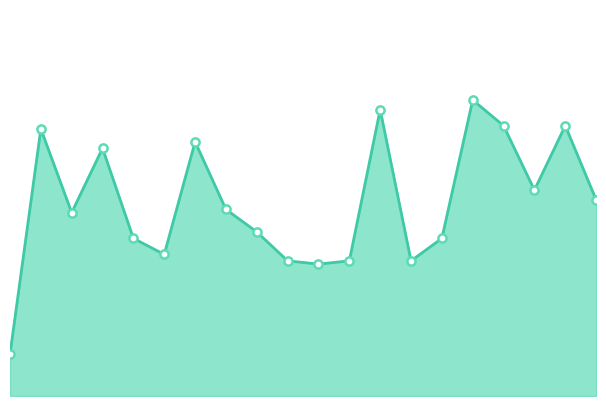

Does the chart have visible grid lines?

No